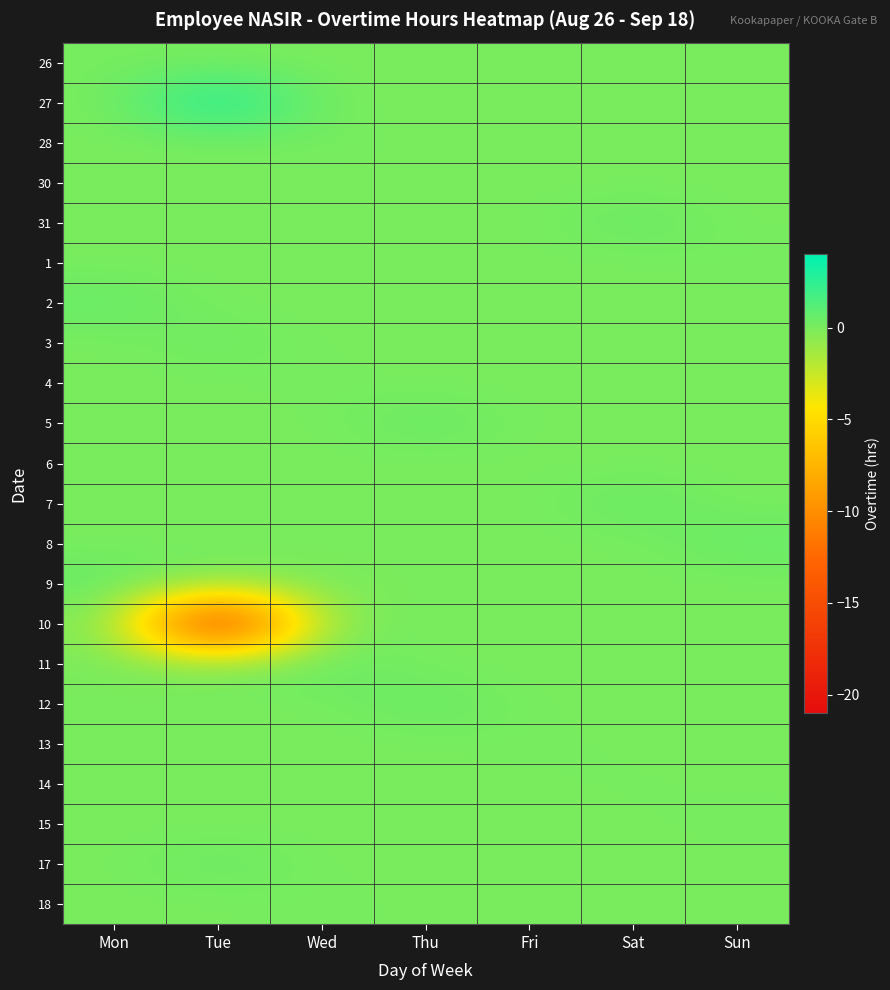

Reading left to right, transcribe all the data shown in this chart.

26: Mon=0.1	Tue=0.0	Wed=0.0	Thu=0.0	Fri=0.0	Sat=0.0	Sun=0.0
27: Mon=0.0	Tue=3.6	Wed=0.0	Thu=0.0	Fri=0.0	Sat=0.0	Sun=0.0
28: Mon=0.0	Tue=0.0	Wed=0.2	Thu=0.0	Fri=0.0	Sat=0.0	Sun=0.0
30: Mon=0.0	Tue=0.0	Wed=0.0	Thu=0.0	Fri=0.0	Sat=0.0	Sun=0.0
31: Mon=0.0	Tue=0.0	Wed=0.0	Thu=0.0	Fri=0.0	Sat=0.7	Sun=0.0
1: Mon=0.0	Tue=0.0	Wed=0.0	Thu=0.0	Fri=0.0	Sat=0.0	Sun=0.1
2: Mon=0.7	Tue=0.0	Wed=0.0	Thu=0.0	Fri=0.0	Sat=0.0	Sun=0.0
3: Mon=0.0	Tue=0.4	Wed=0.0	Thu=0.0	Fri=0.0	Sat=0.0	Sun=0.0
4: Mon=0.0	Tue=0.0	Wed=0.1	Thu=0.0	Fri=0.0	Sat=0.0	Sun=0.0
5: Mon=0.0	Tue=0.0	Wed=0.0	Thu=0.7	Fri=0.0	Sat=0.0	Sun=0.0
6: Mon=0.0	Tue=0.0	Wed=0.0	Thu=0.0	Fri=0.0	Sat=0.0	Sun=0.0
7: Mon=0.0	Tue=0.0	Wed=0.0	Thu=0.0	Fri=0.0	Sat=0.7	Sun=0.0
8: Mon=0.0	Tue=0.0	Wed=0.0	Thu=0.0	Fri=0.0	Sat=0.0	Sun=0.7
9: Mon=0.7	Tue=0.0	Wed=0.0	Thu=0.0	Fri=0.0	Sat=0.0	Sun=0.0
10: Mon=0.0	Tue=-20.6	Wed=0.0	Thu=0.0	Fri=0.0	Sat=0.0	Sun=0.0
11: Mon=0.0	Tue=0.0	Wed=0.7	Thu=0.0	Fri=0.0	Sat=0.0	Sun=0.0
12: Mon=0.0	Tue=0.0	Wed=0.0	Thu=0.7	Fri=0.0	Sat=0.0	Sun=0.0
13: Mon=0.0	Tue=0.0	Wed=0.0	Thu=0.0	Fri=0.1	Sat=0.0	Sun=0.0
14: Mon=0.0	Tue=0.0	Wed=0.0	Thu=0.0	Fri=0.0	Sat=0.1	Sun=0.0
15: Mon=0.0	Tue=0.0	Wed=0.0	Thu=0.0	Fri=0.0	Sat=0.0	Sun=0.1
17: Mon=0.0	Tue=0.6	Wed=0.0	Thu=0.0	Fri=0.0	Sat=0.0	Sun=0.0
18: Mon=0.0	Tue=0.0	Wed=0.1	Thu=0.0	Fri=0.0	Sat=0.0	Sun=0.0